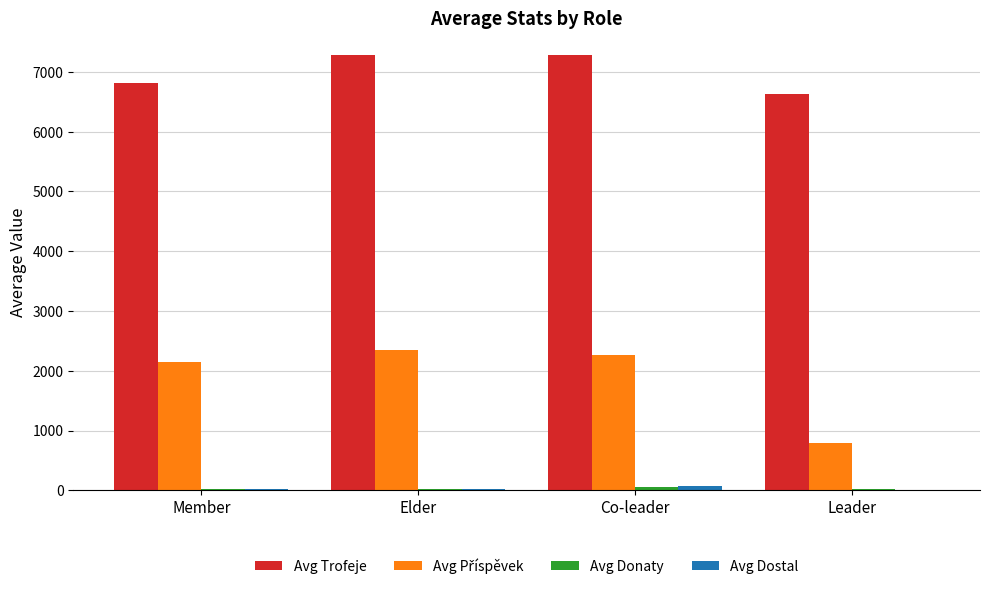

The Avg Trofeje series shows 3186.0 at Leader. True or false?

False